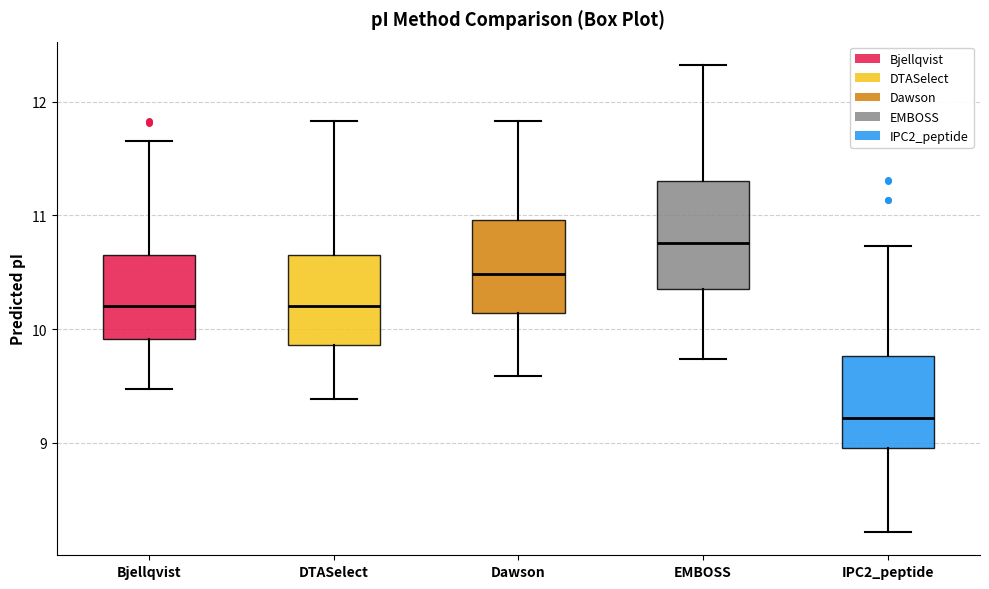

Reading left to right, transcribe this box plot: for each box, give where its median line is, the range the box spans, and where its two whiskers end, as read against the y-axis. The values are not printed on the chart, so give them approximately, as read against the axis.

Bjellqvist: median 10.2, box 9.9 to 10.7, whiskers 9.5 to 11.7
DTASelect: median 10.2, box 9.9 to 10.7, whiskers 9.4 to 11.8
Dawson: median 10.5, box 10.1 to 11.0, whiskers 9.6 to 11.8
EMBOSS: median 10.8, box 10.4 to 11.3, whiskers 9.7 to 12.3
IPC2_peptide: median 9.2, box 8.9 to 9.8, whiskers 8.2 to 10.7